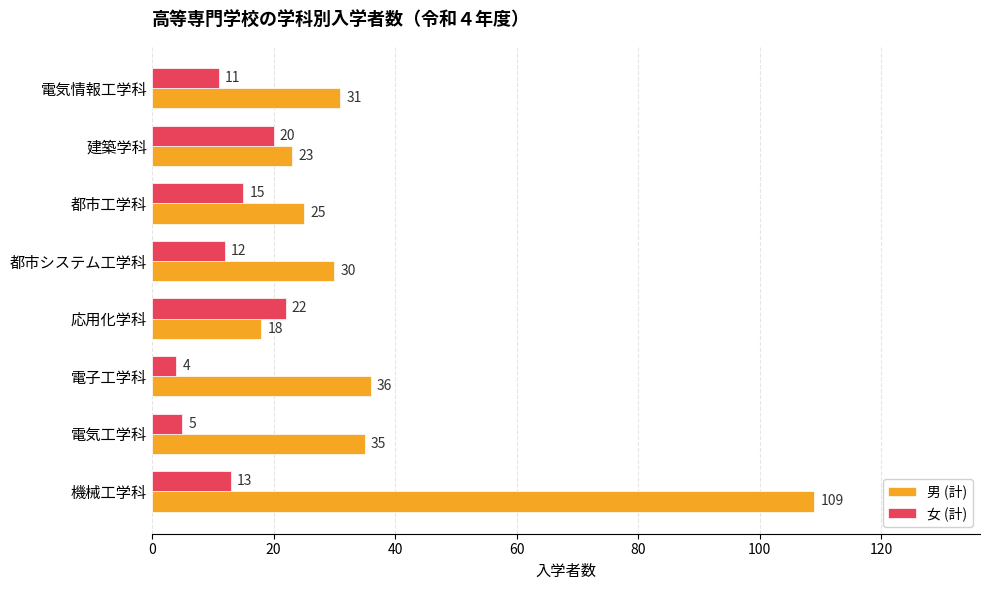

Which series has the largest range (max minus min)?

男 (計)